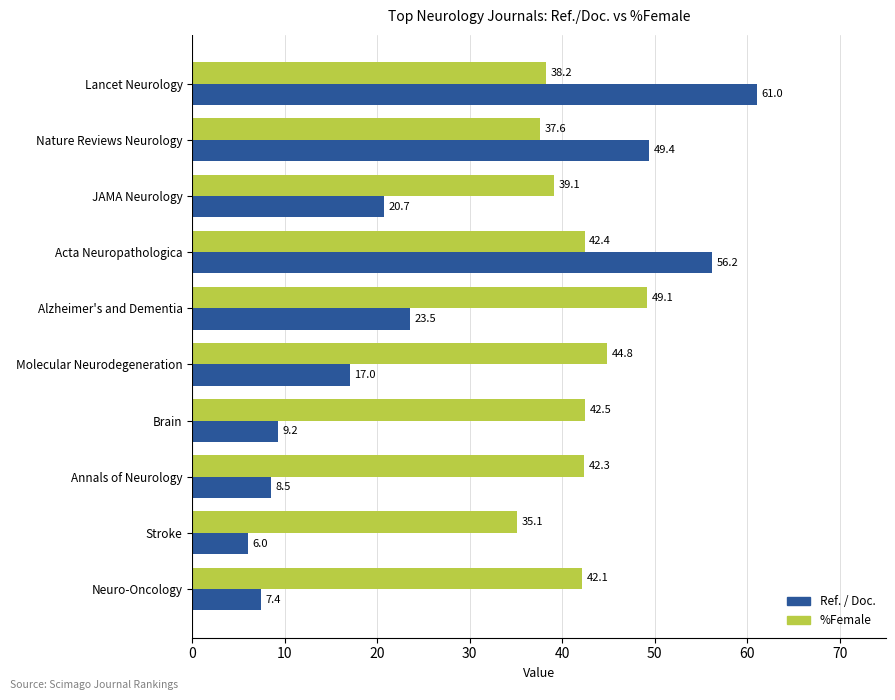

How many data points in %Female are above 42?

6